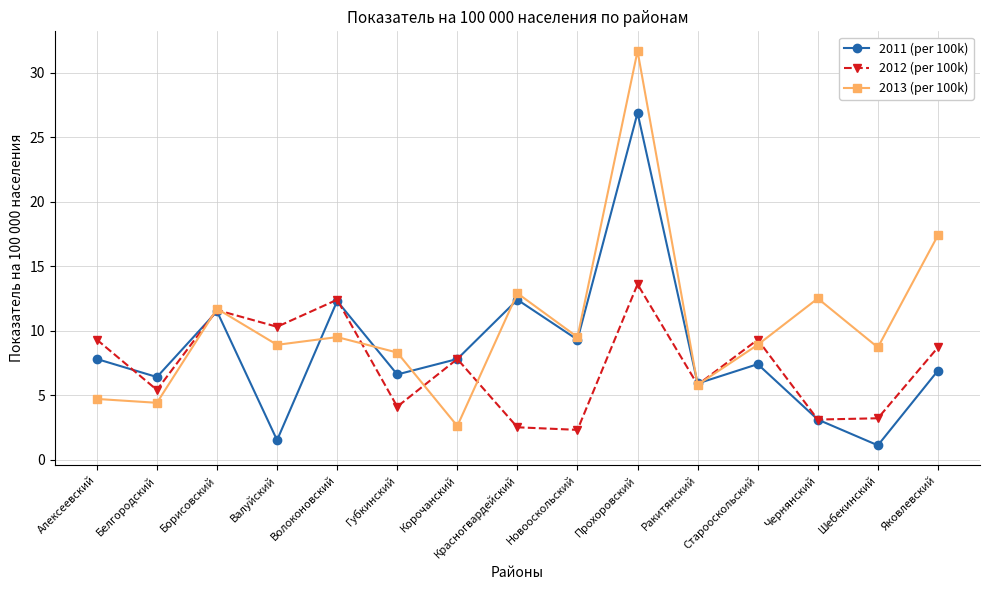

What is the sum of all 2013 (per 100k) values?

157.5